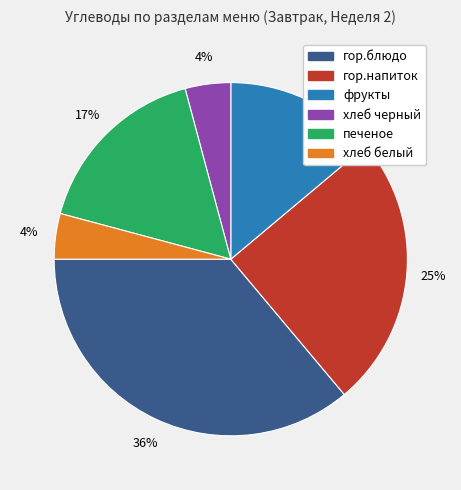

To the nearest percent, what is the difference between the печеное and гор.напиток slice percentages?

8%